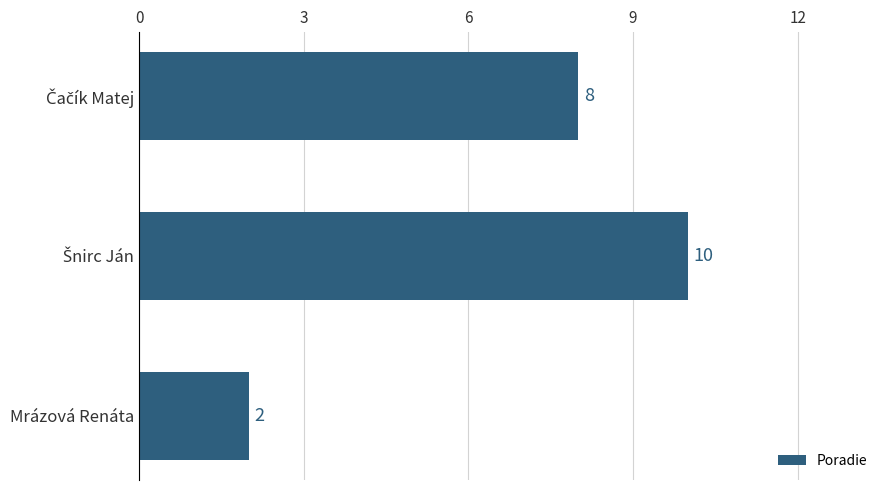

What is the minimum value shown in the chart?

2